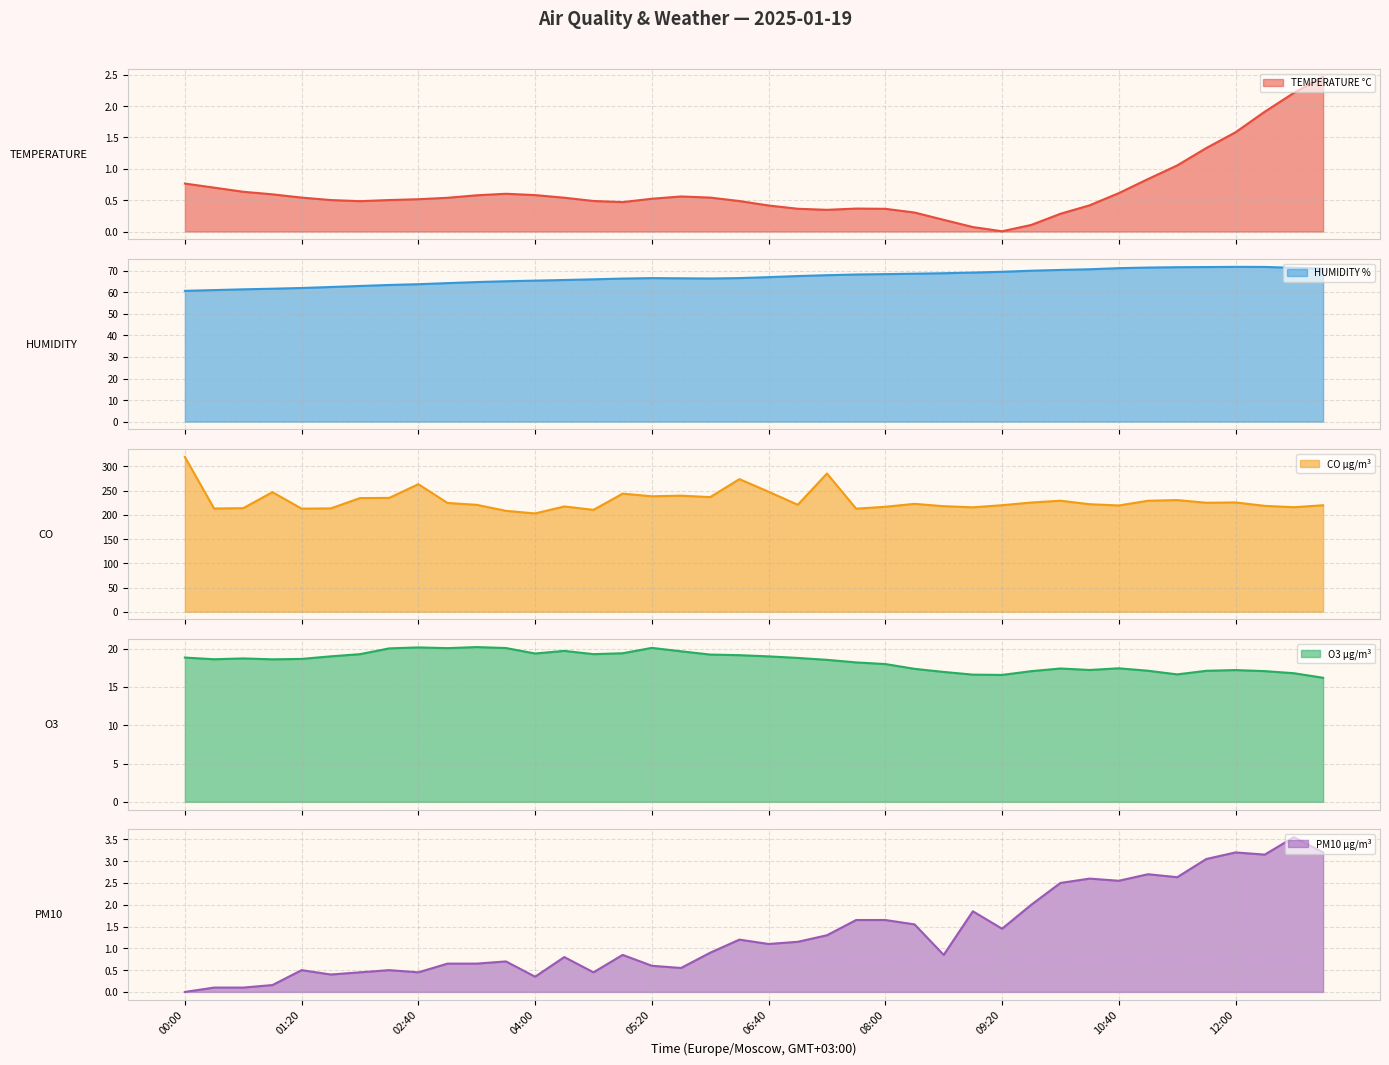

True or false: TEMPERATURE °C has a value of 0.6 at 05:40.

True